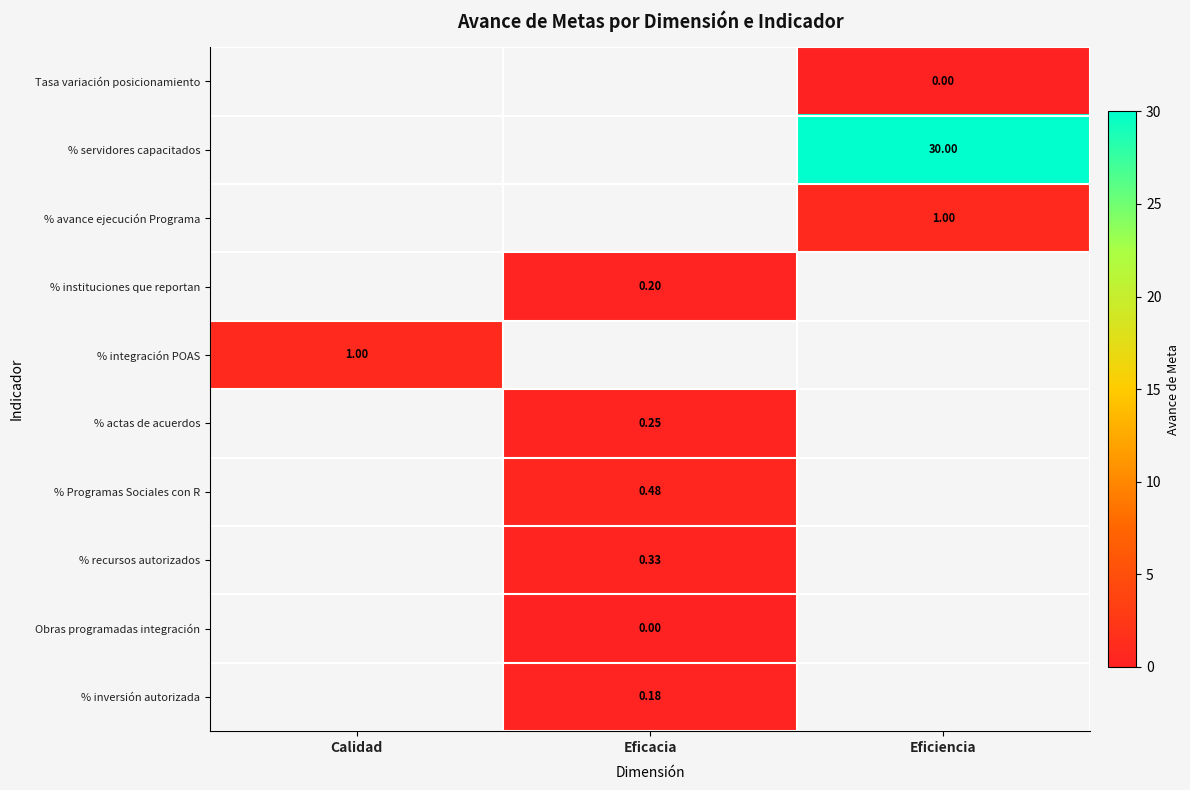

What is the greatest value displayed?

30.0